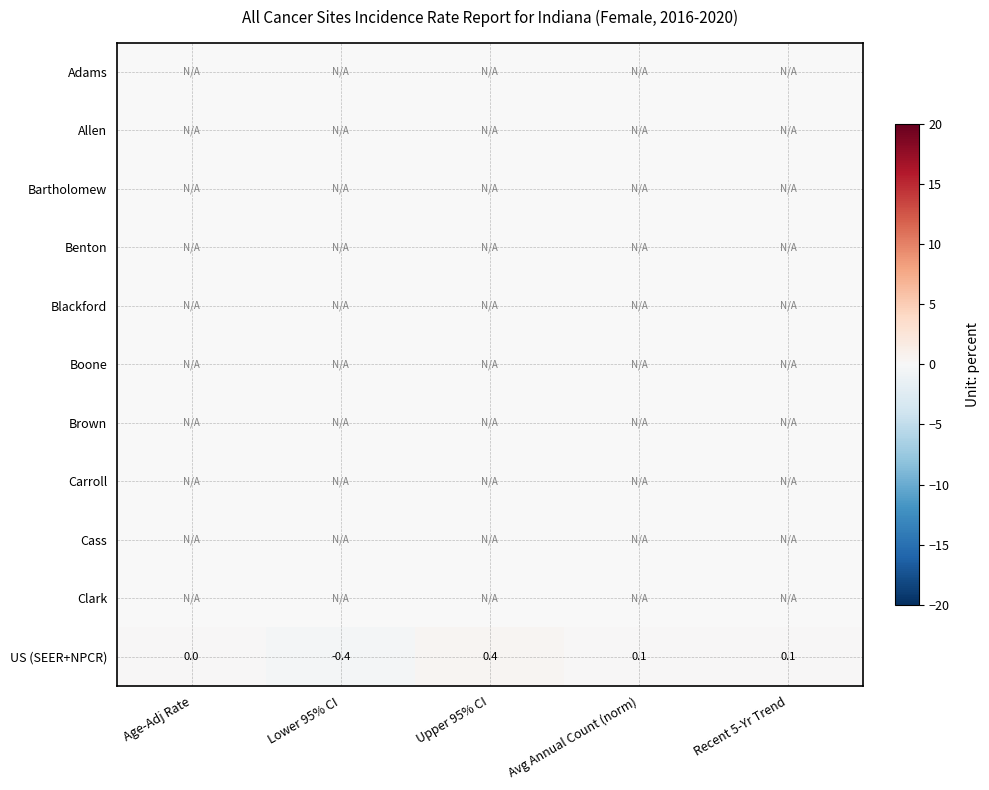

Count the number of data series in this chart.

11